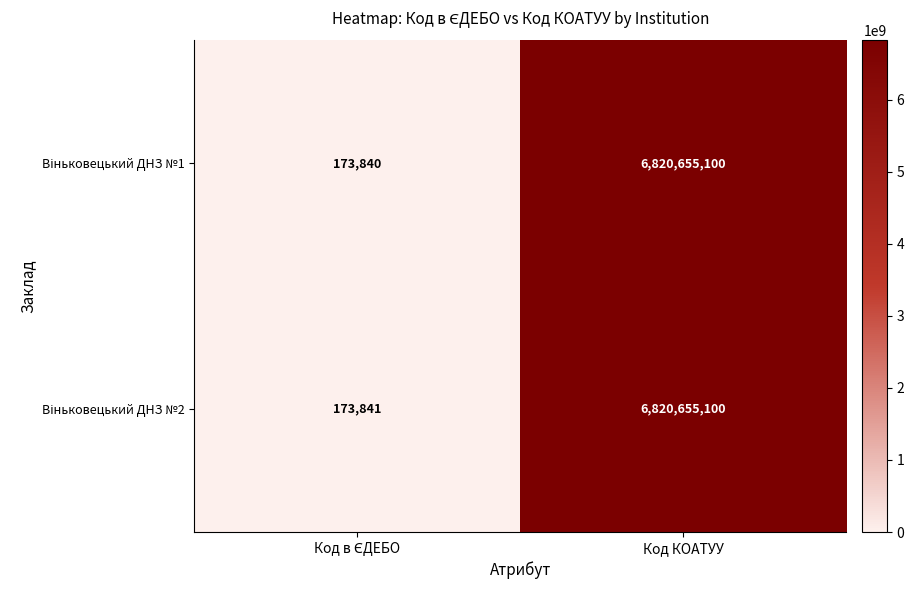

At which category is the sum across all series the highest?

Код КОАТУУ